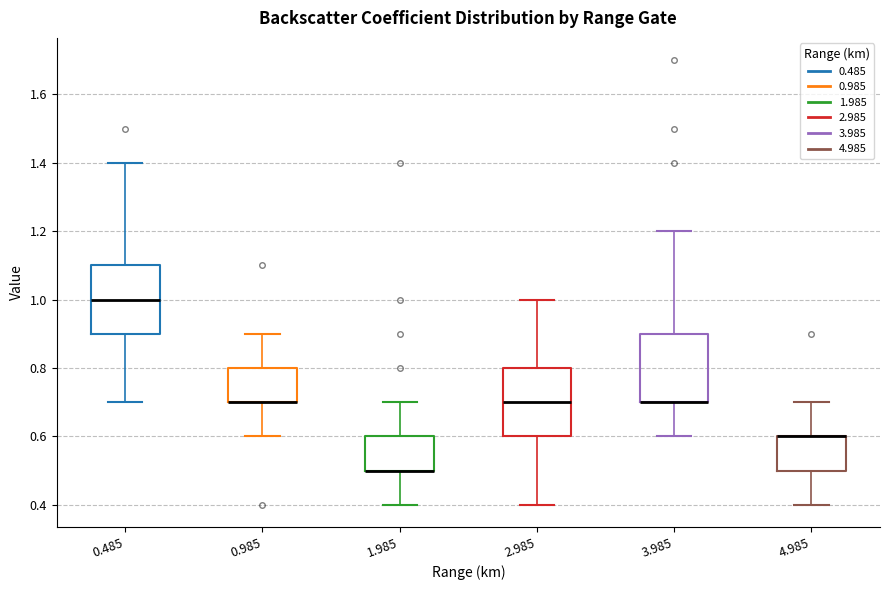

Where does the upper whisker of the box at x = 1.985 end on the y-axis? The values are not printed on the chart, so give them approximately, as read against the axis.

0.7